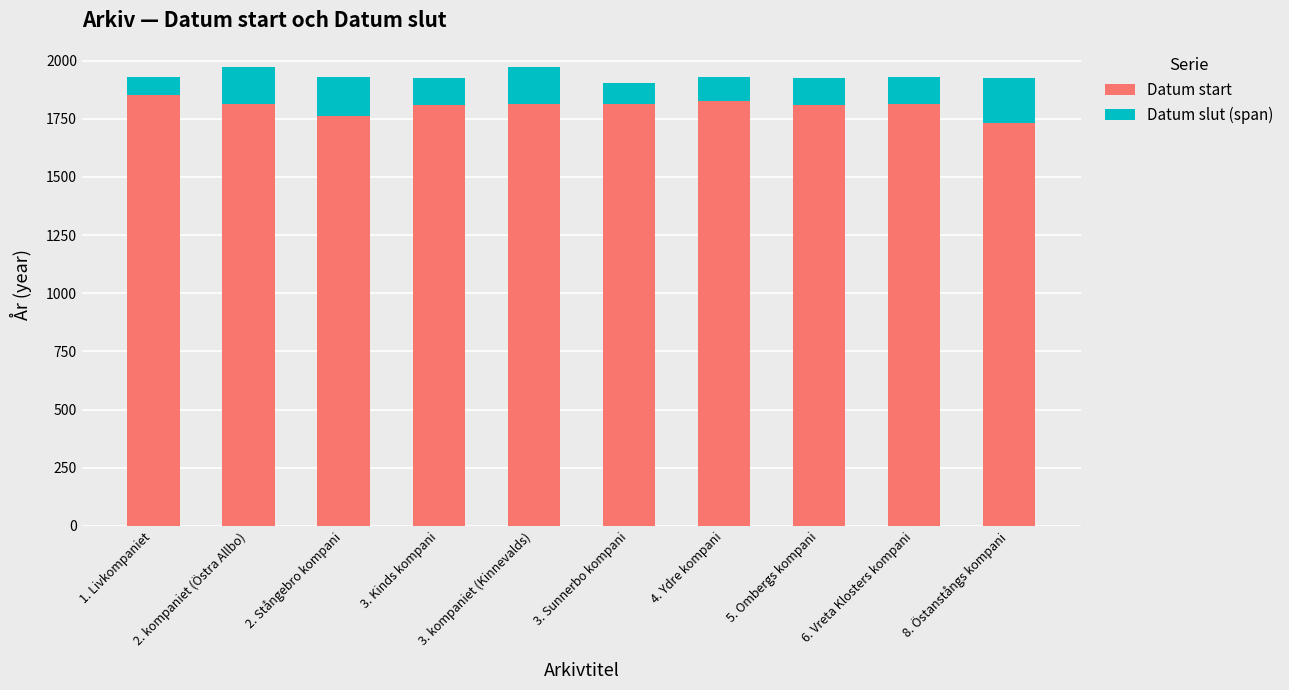

How many bars are there in total?

10